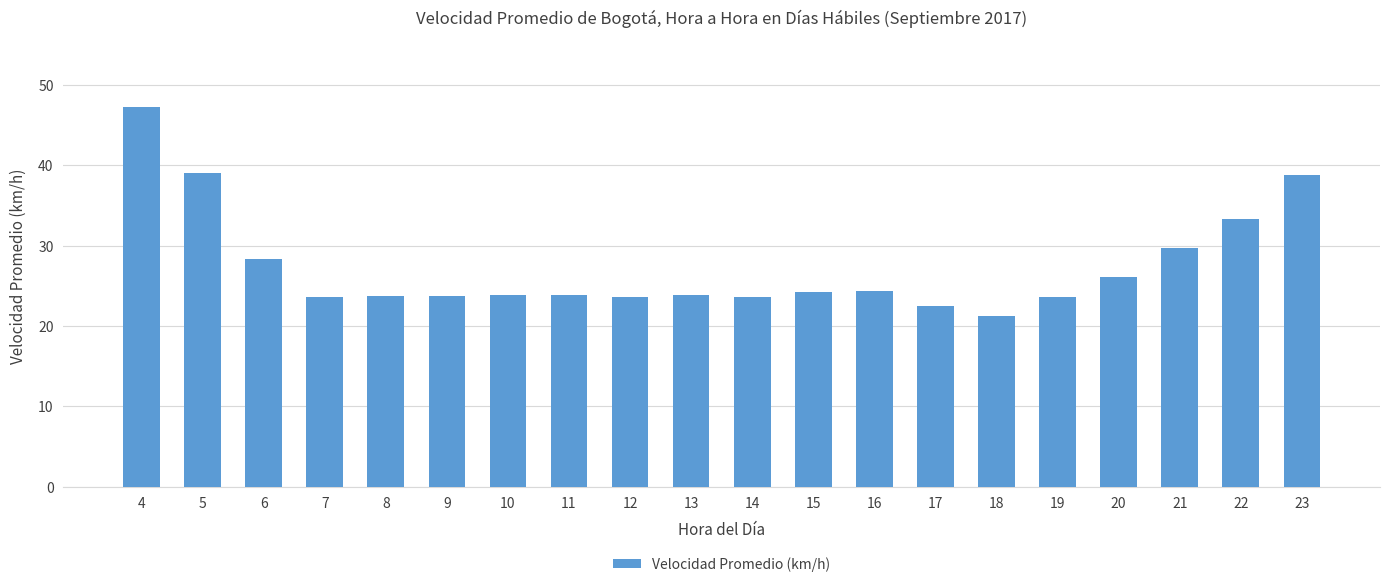

The value at 19 is 32.2. True or false?

False